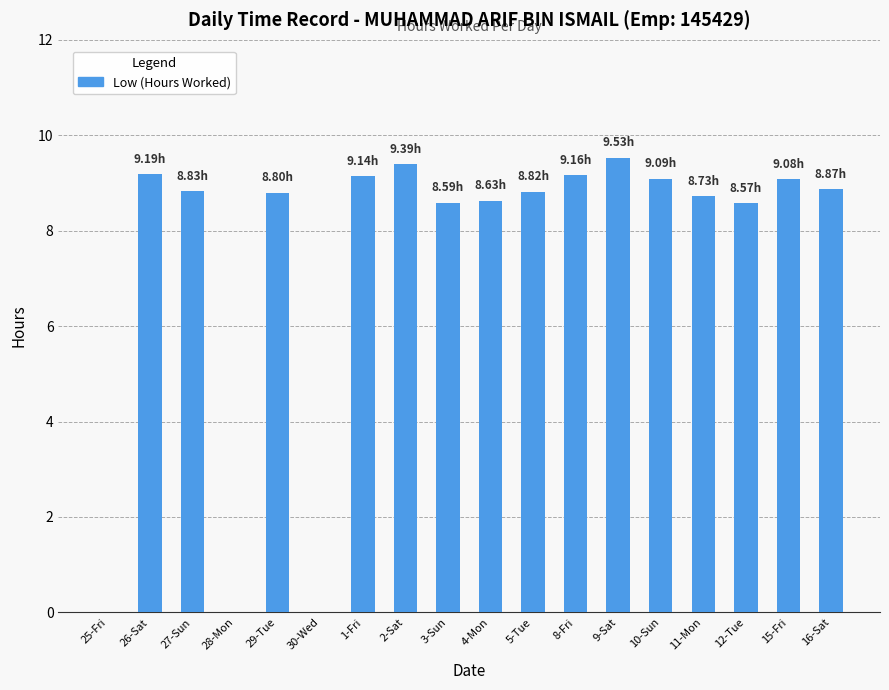

What is the sum of the values at 2-Sat and 27-Sun?

18.2